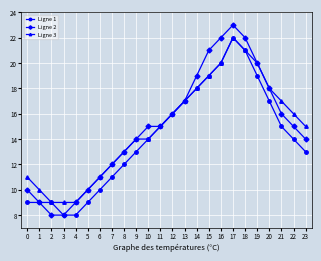

The value of Ligne 2 at 14 is 19. True or false?

True